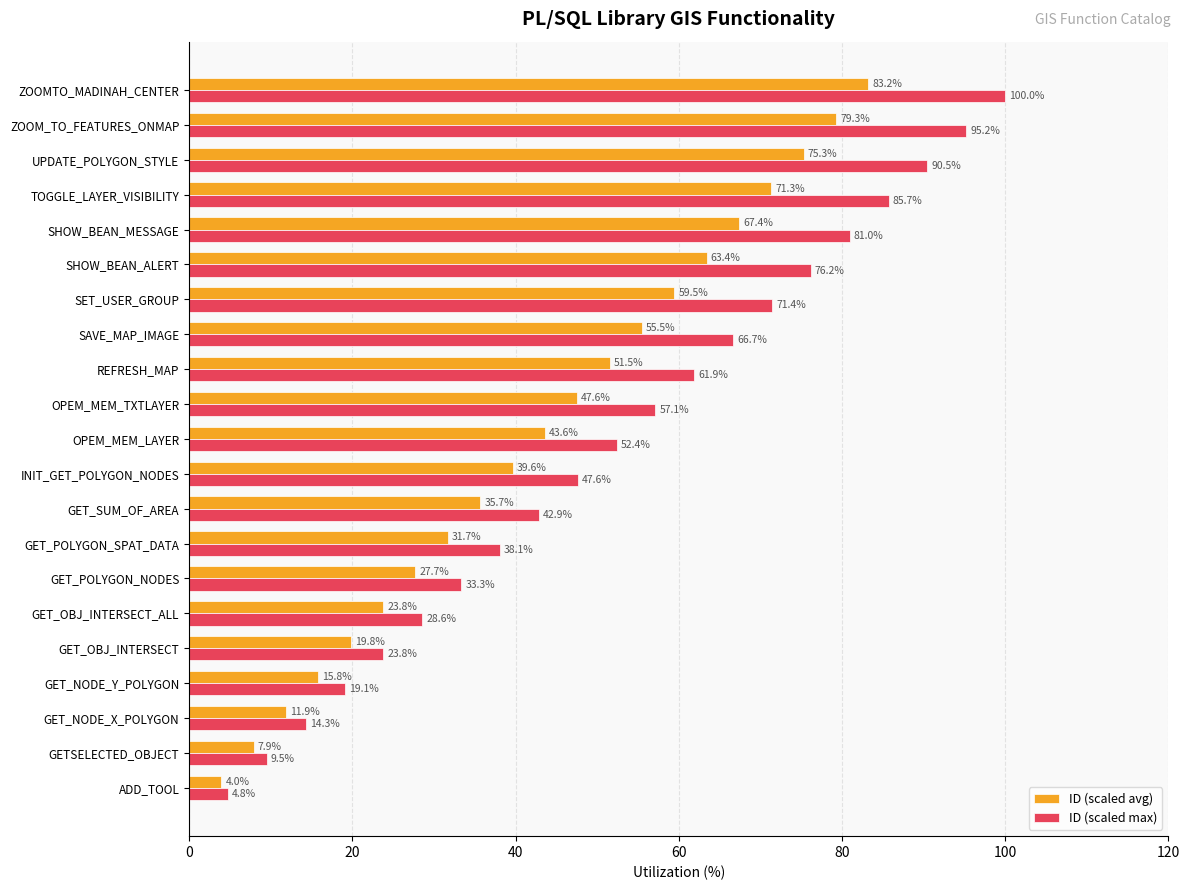

What is the difference between the highest and lowest values at GET_POLYGON_NODES?

5.6